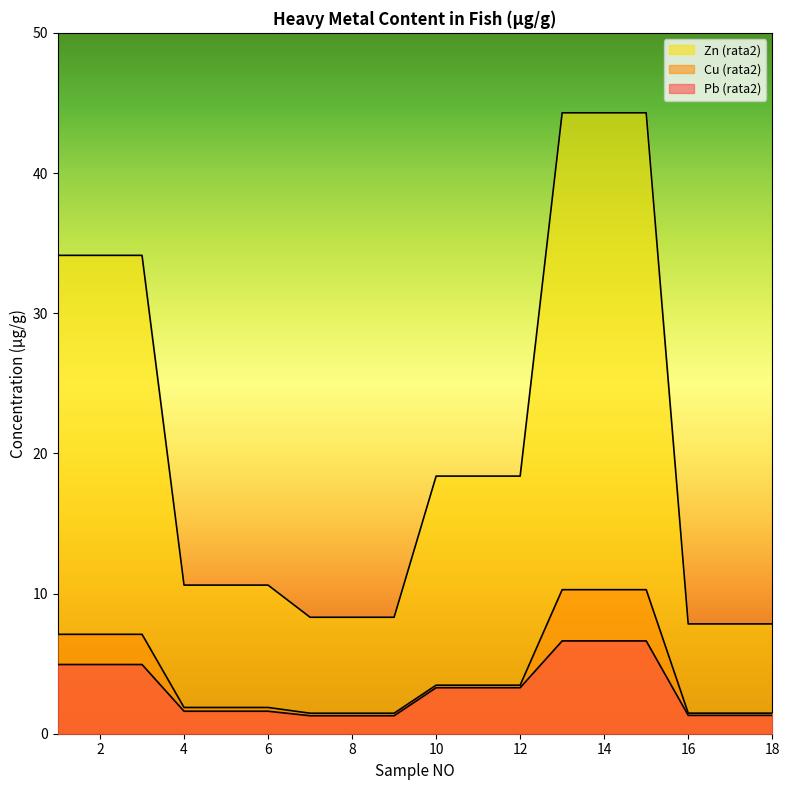

Which series changed the most between 4 and 18?

Zn (rata2)